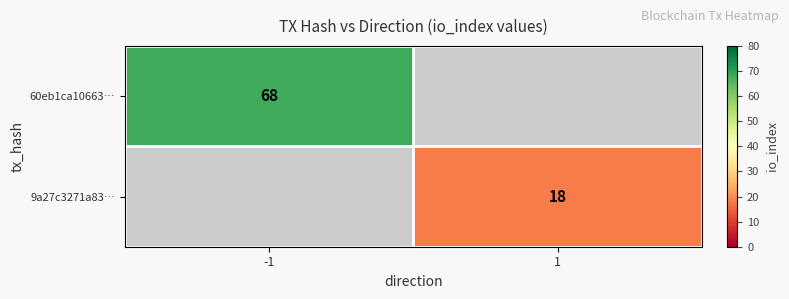

Is it true that 60eb1ca10663… equals 19 at -1?

False